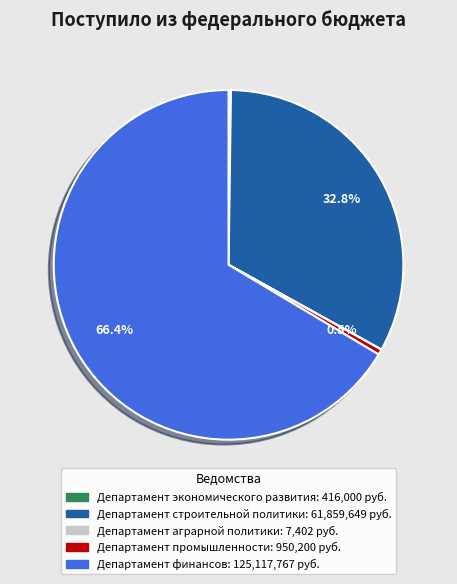

Do Департамент финансов and Департамент промышленности together represent more than half of the pie?

Yes